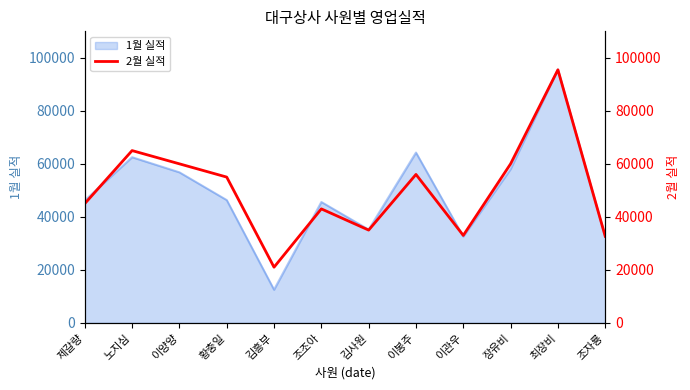

How many points are lower than both their immediate neighbors (excluding endpoints)?

3